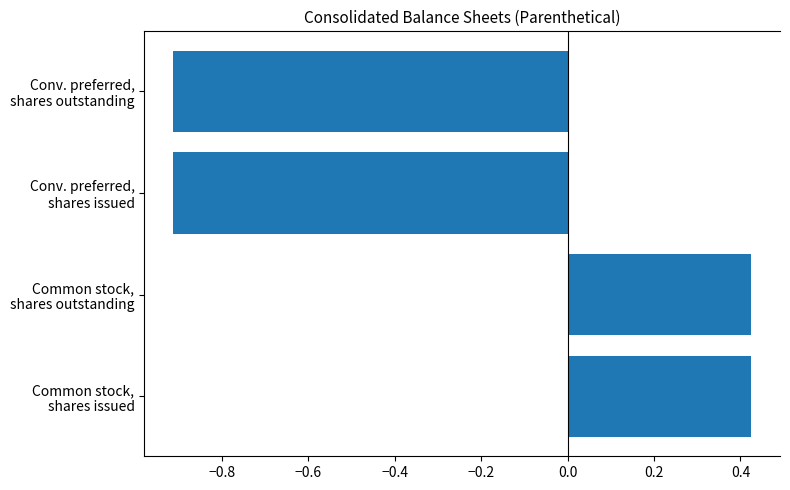

What is the minimum value shown in the chart?

-0.9